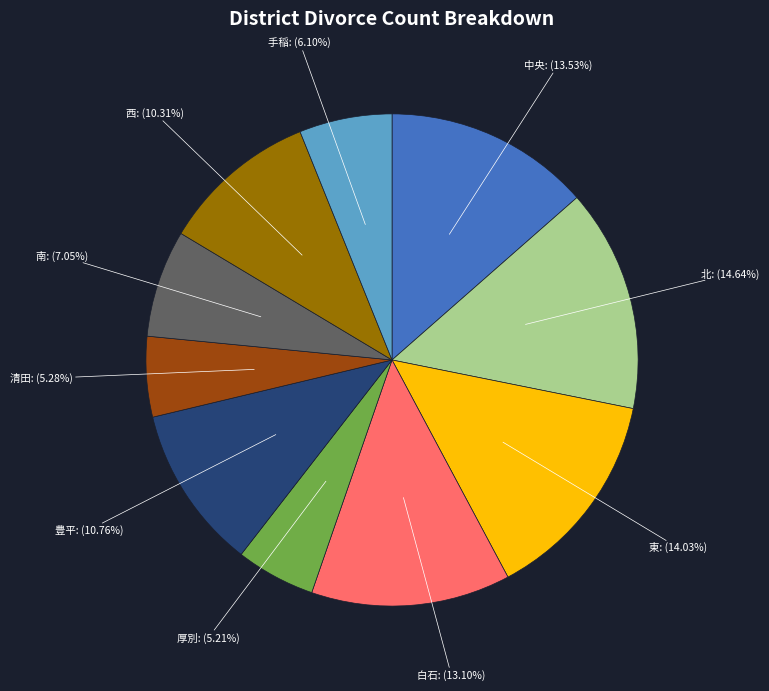

Which has a higher value, 東 or 清田?

東